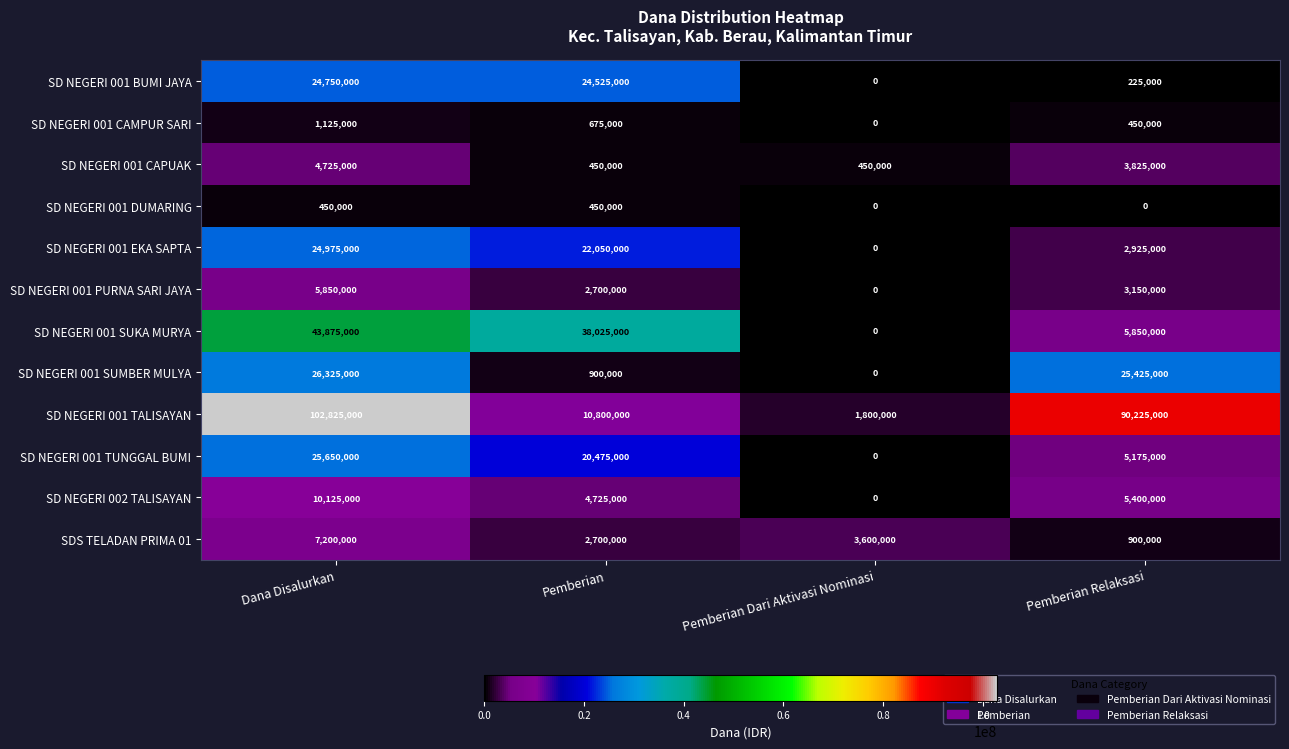

At which label does SD NEGERI 001 SUKA MURYA reach its peak?

Dana Disalurkan